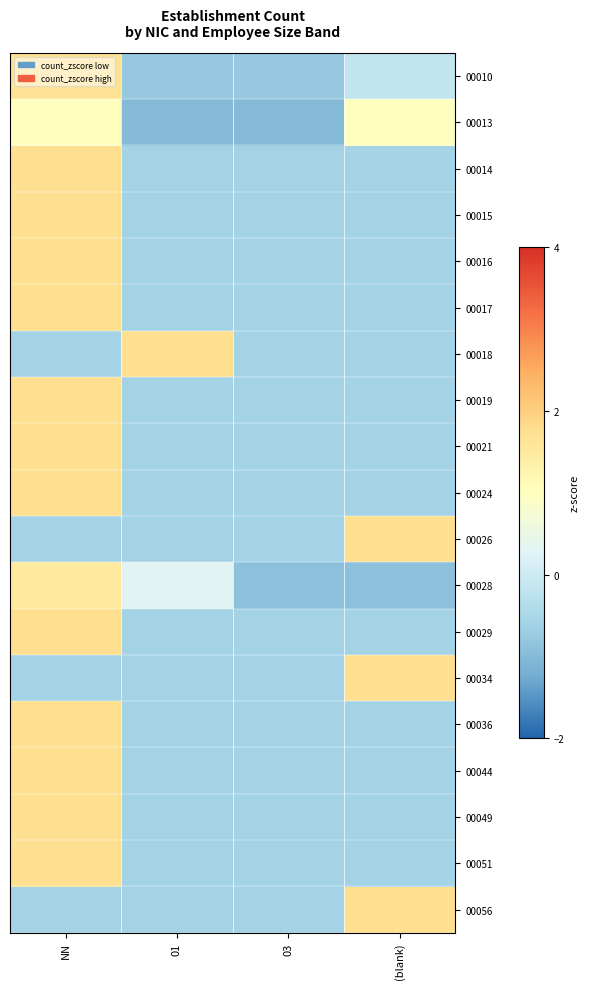

List the labels in order of 00010 value, smallest first.

01, 03, (blank), NN